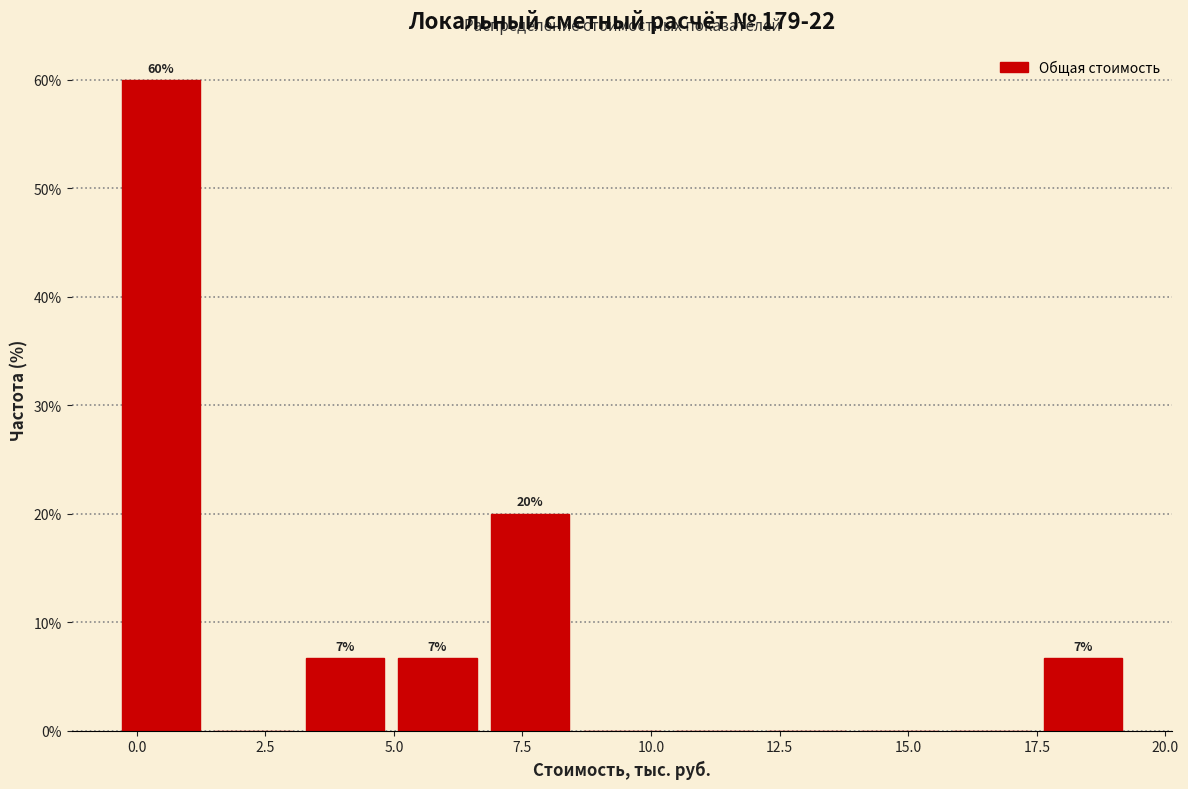

Read against the x-axis, roughly where is the centre of the tallest bar?

0.5